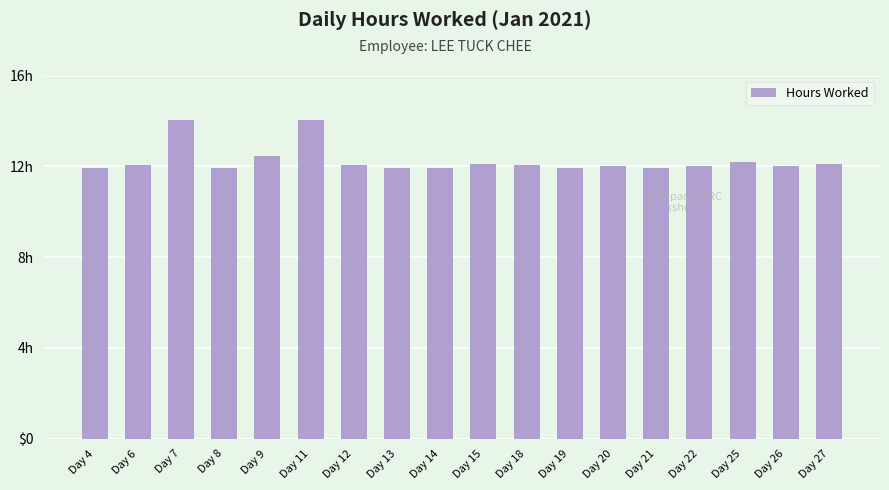

Approximately how many times larger is the value at Day 8 compared to Day 22?

1.0